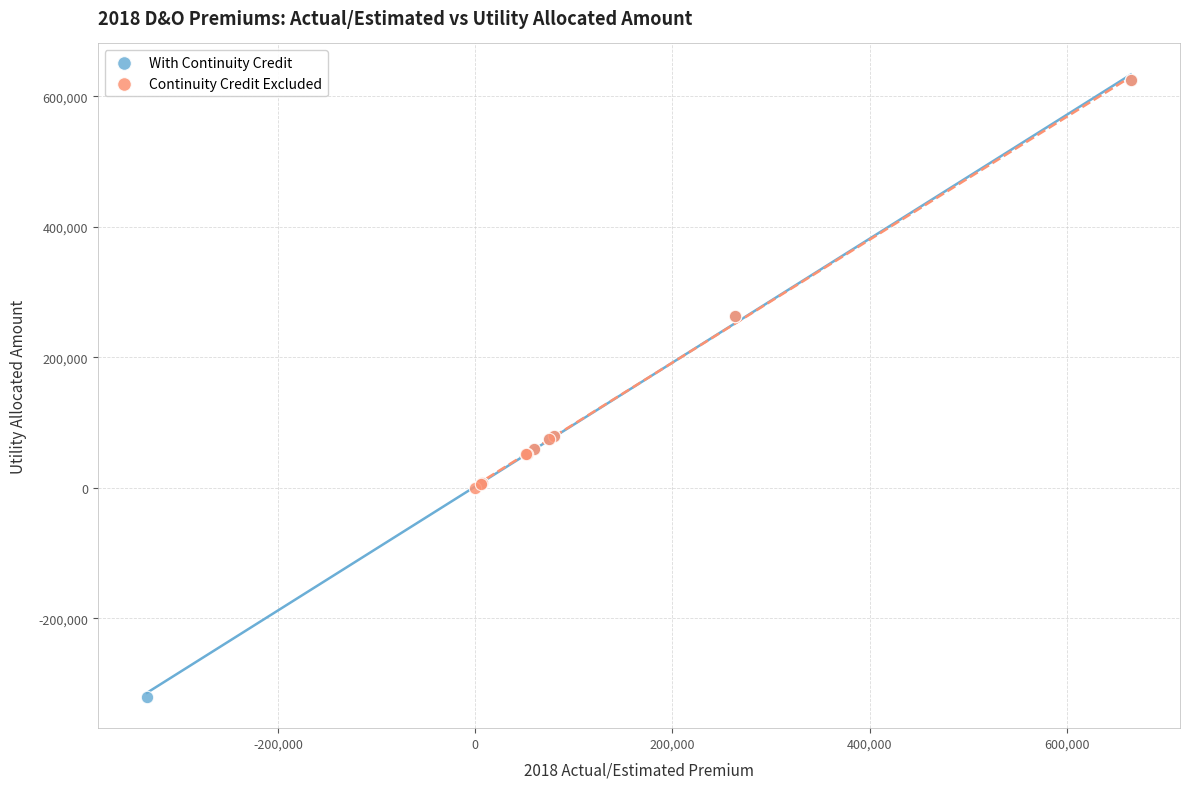

Which series reaches the minimum Y coordinate?

With Continuity Credit